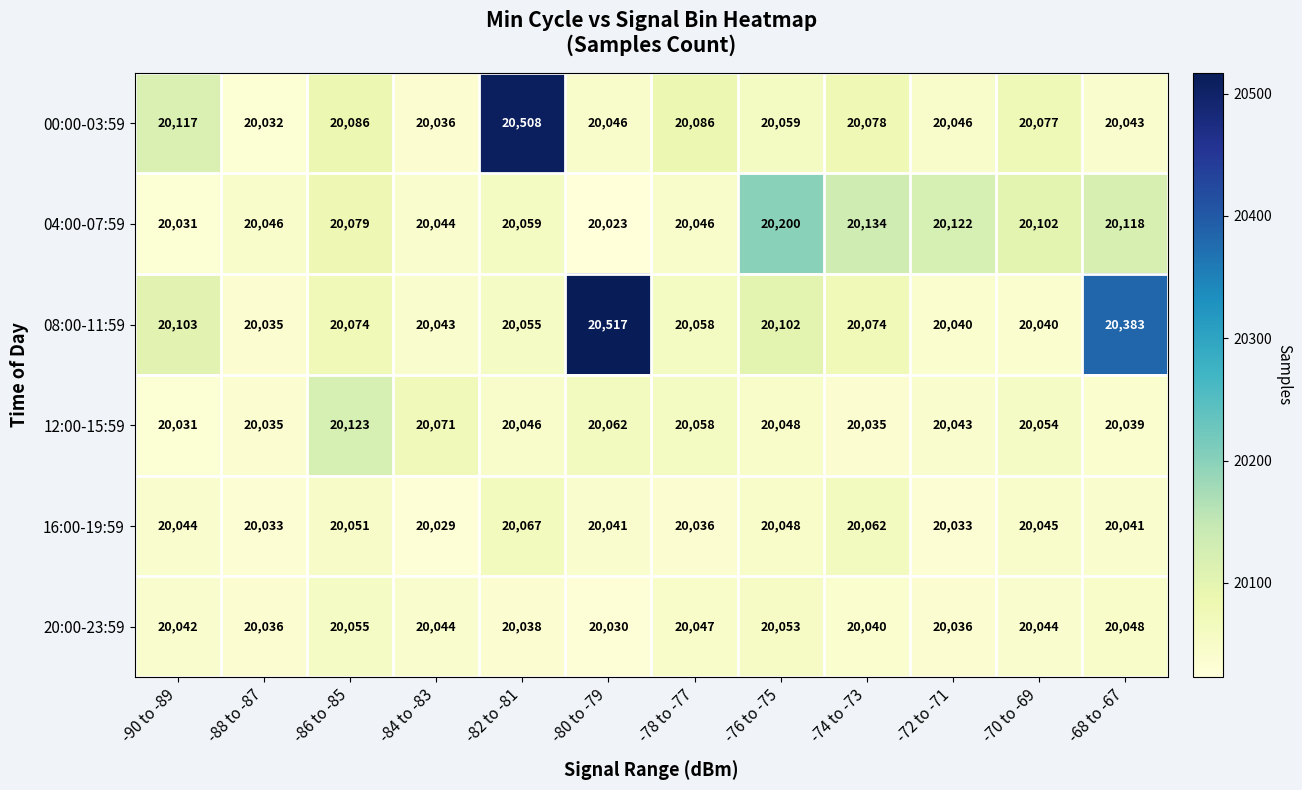

List the series in order of their peak value, lowest first.

20:00-23:59, 16:00-19:59, 12:00-15:59, 04:00-07:59, 00:00-03:59, 08:00-11:59